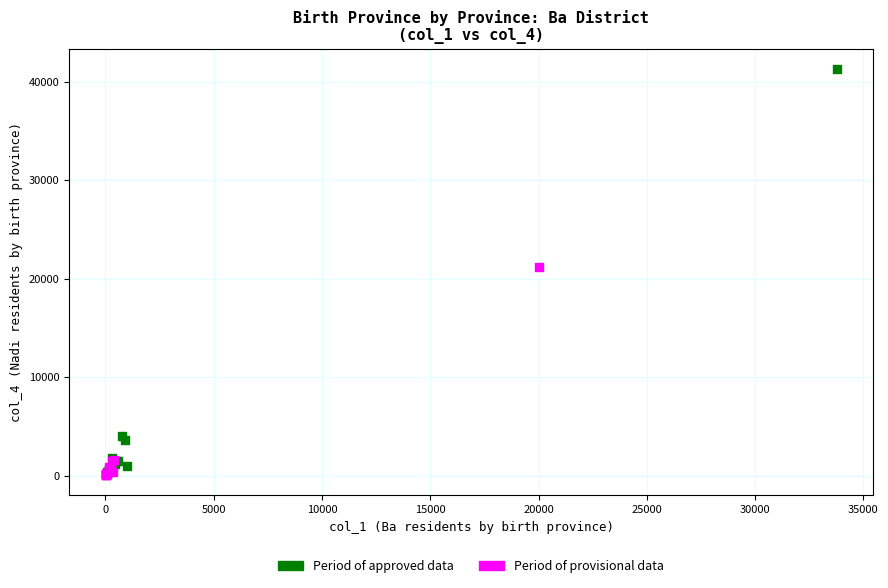

What are all the series names shown in the legend?

Period of approved data, Period of provisional data